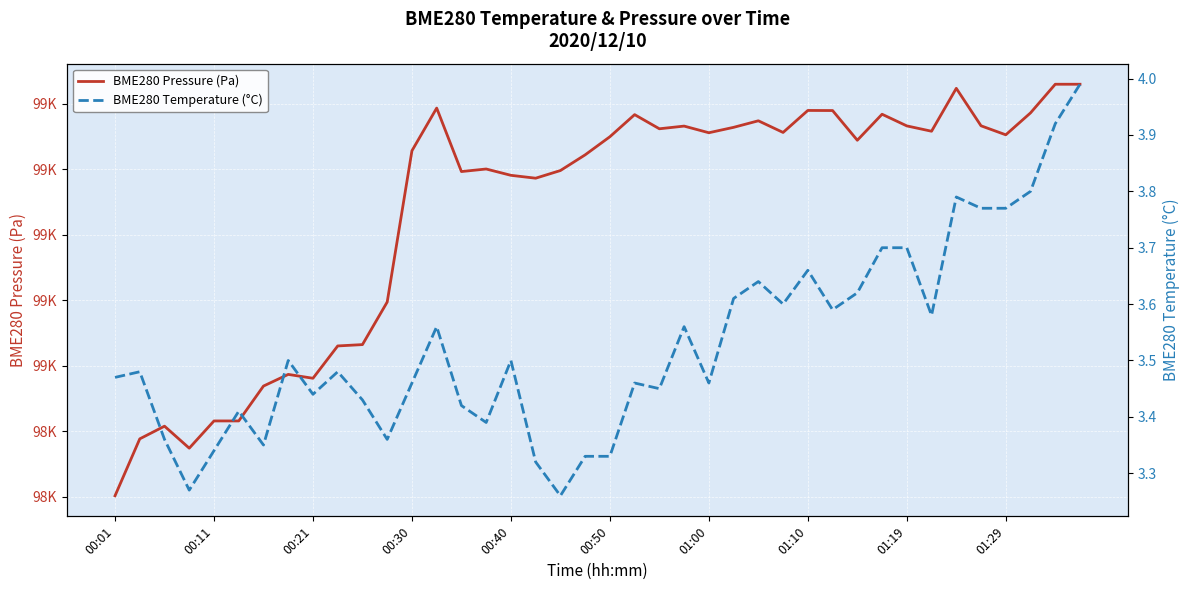

Reading right to left, transcribe all the data shown in this chart.

BME280 Pressure (Pa): 98605.9	98605.9	98597.2	98590.5	98593.2	98604.7	98591.6	98593.2	98596.8	98588.8	98597.9	98597.9	98591.2	98594.8	98592.8	98591.1	98593.2	98592.3	98596.7	98589.9	98584.4	98579.6	98577.2	98578.1	98580.1	98579.3	98598.7	98585.6	98539.4	98526.4	98526.0	98516.2	98517.3	98513.8	98503.1	98503.1	98494.8	98501.5	98497.7	98480.3
BME280 Temperature (°C): 4.0	3.9	3.8	3.8	3.8	3.8	3.6	3.7	3.7	3.6	3.6	3.7	3.6	3.6	3.6	3.5	3.6	3.5	3.5	3.3	3.3	3.3	3.3	3.5	3.4	3.4	3.6	3.5	3.4	3.4	3.5	3.4	3.5	3.4	3.4	3.3	3.3	3.4	3.5	3.5